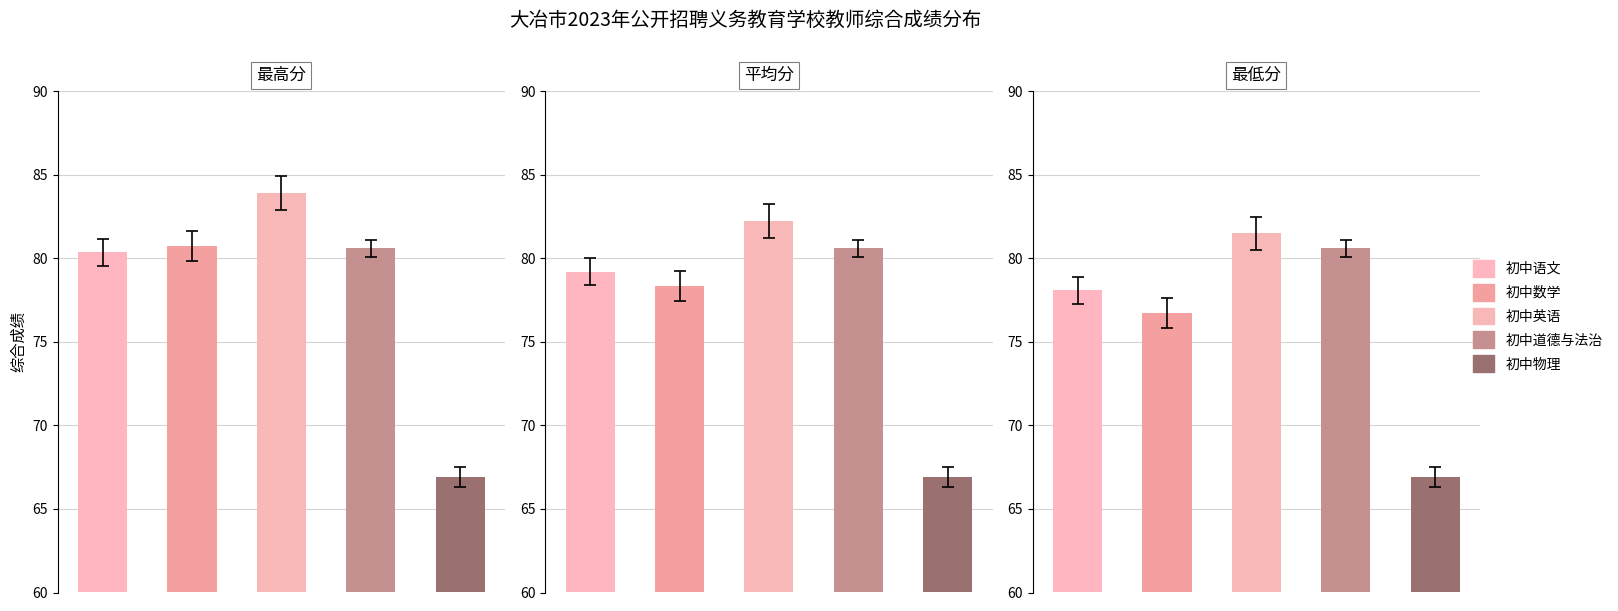

What is the maximum value for 平均分?

82.2